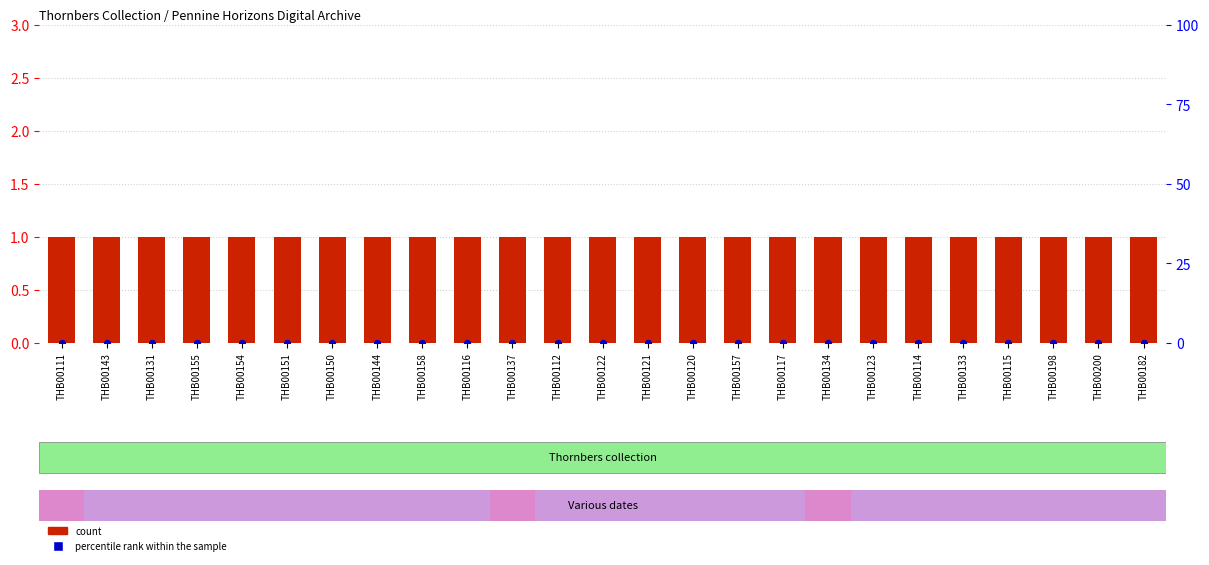

Which series contains the lowest Y value?

percentile rank within the sample